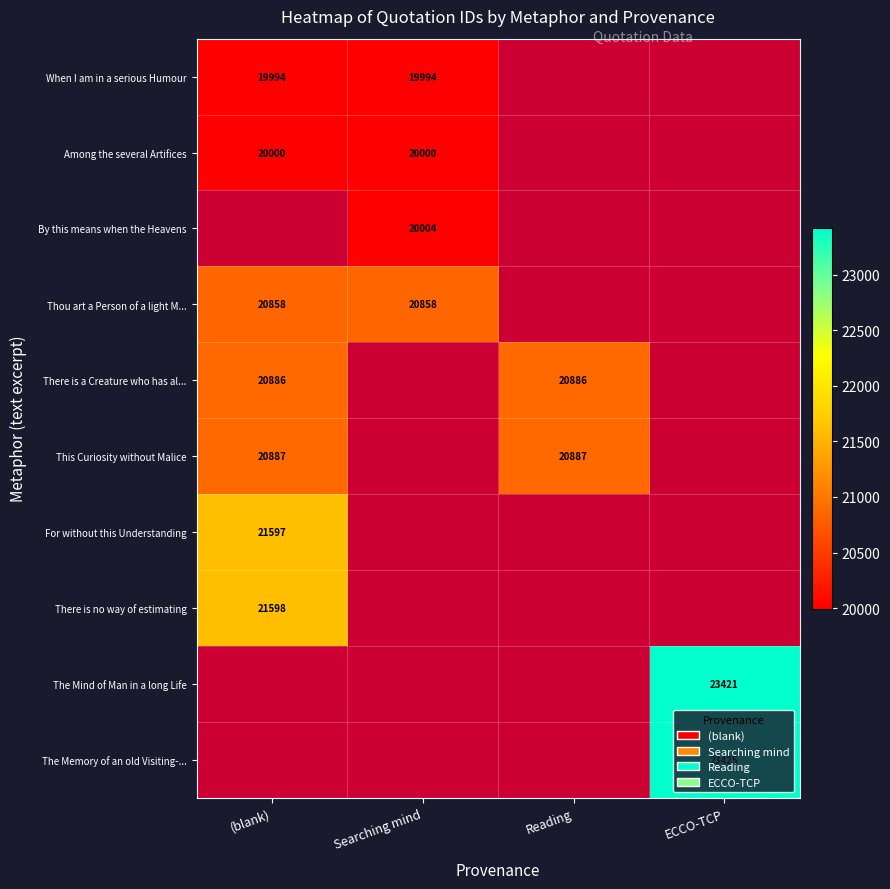

True or false: Among the several Artifices has a value of 29491 at (blank).

False